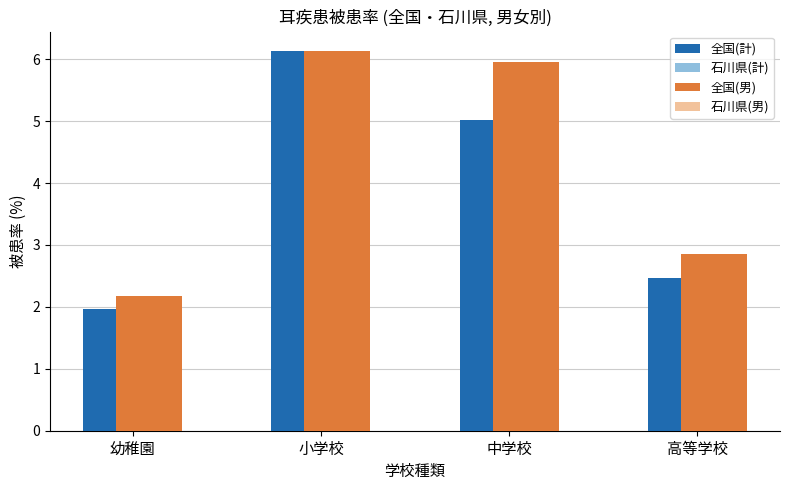

True or false: 全国(男) has a value of 3.0 at 中学校.

False